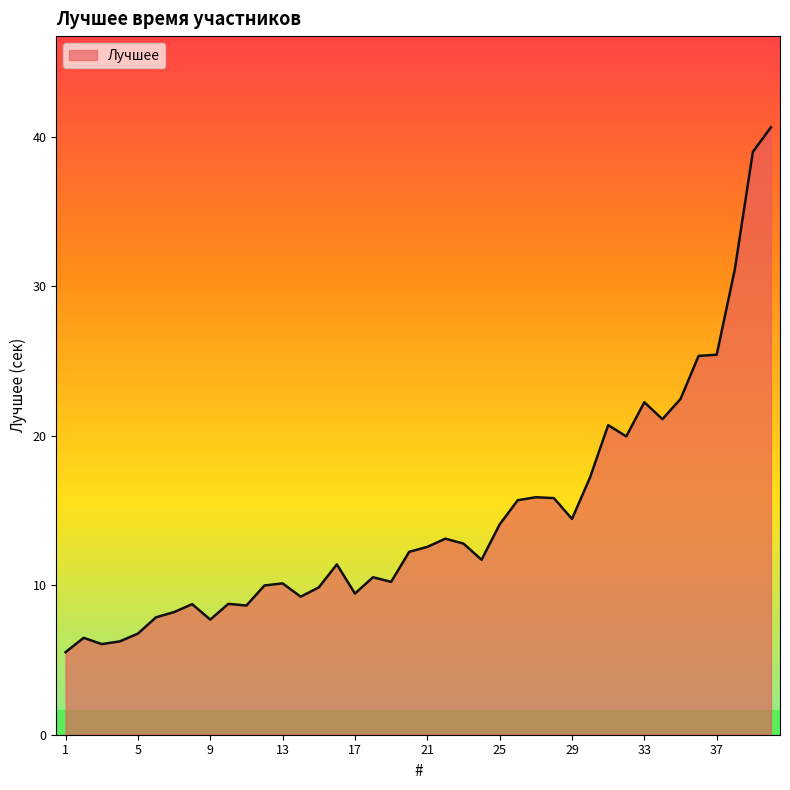

What is the maximum value shown in the chart?

40.6